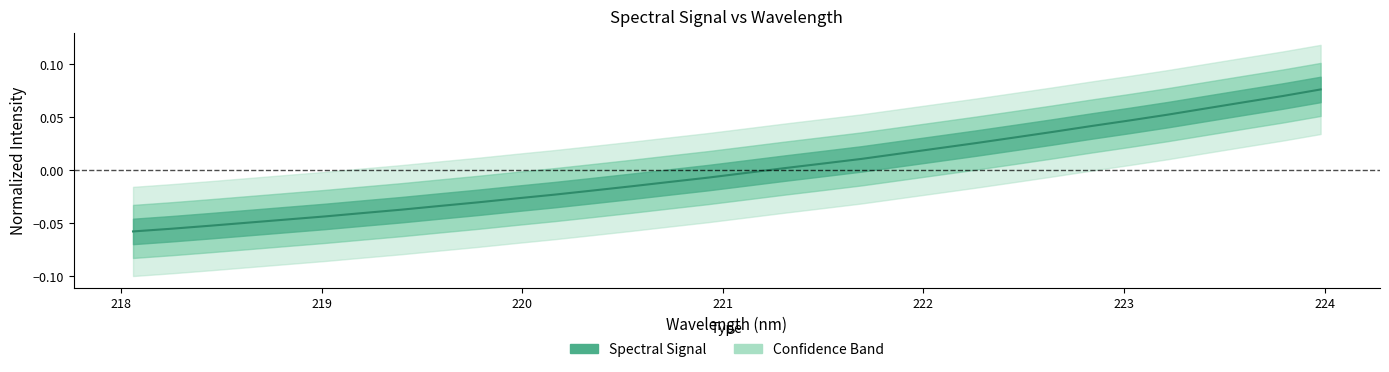

Is it true that the value at 218.6332 is -0.0?

True